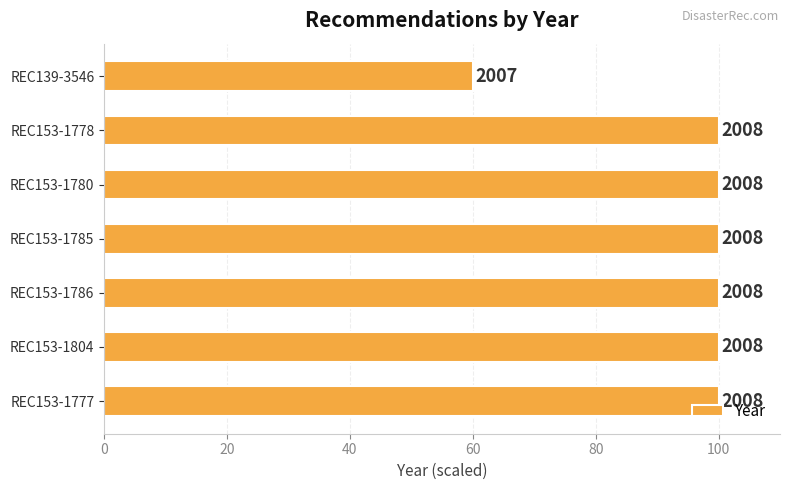

How many bars are there in total?

7